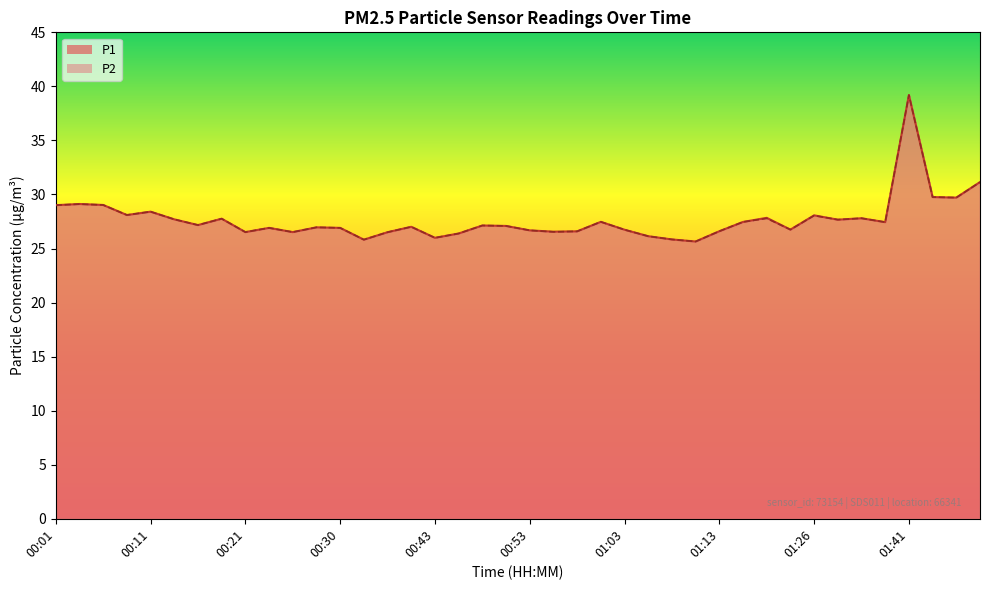

What is the difference between the P2 values at 00:30 and 00:56?

0.4